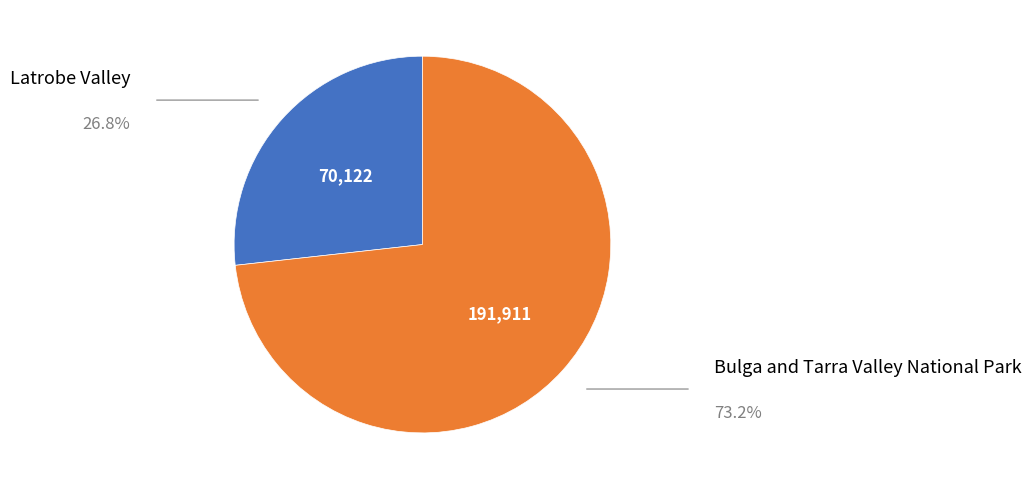

Is there any slice that represents more than half of the pie?

Yes